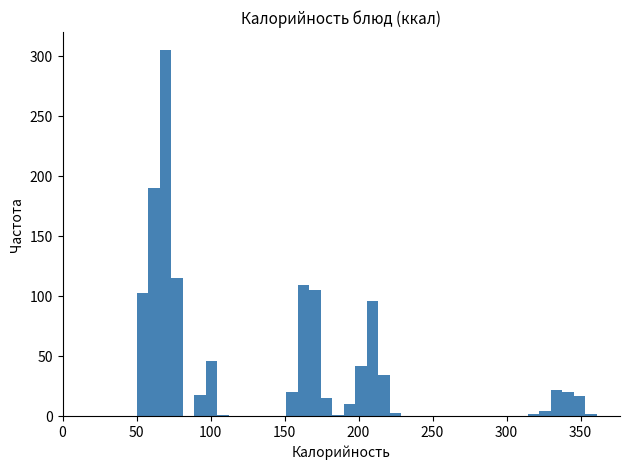

Around what value on the x-axis is the tallest bar? Give the approximate position of its centre, as read against the axis.

70